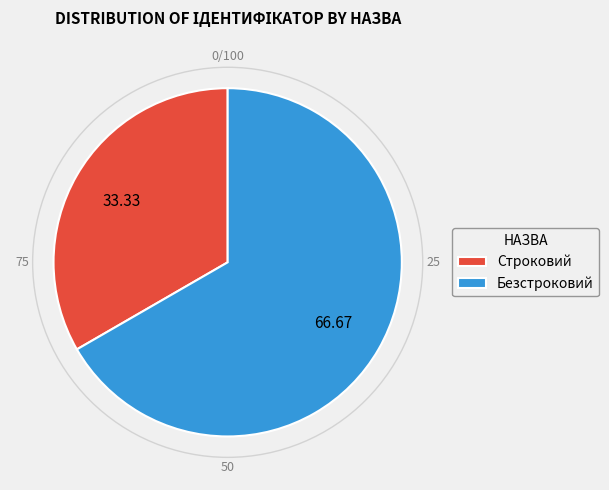

The Безстроковий slice represents 81% of the pie. True or false?

False